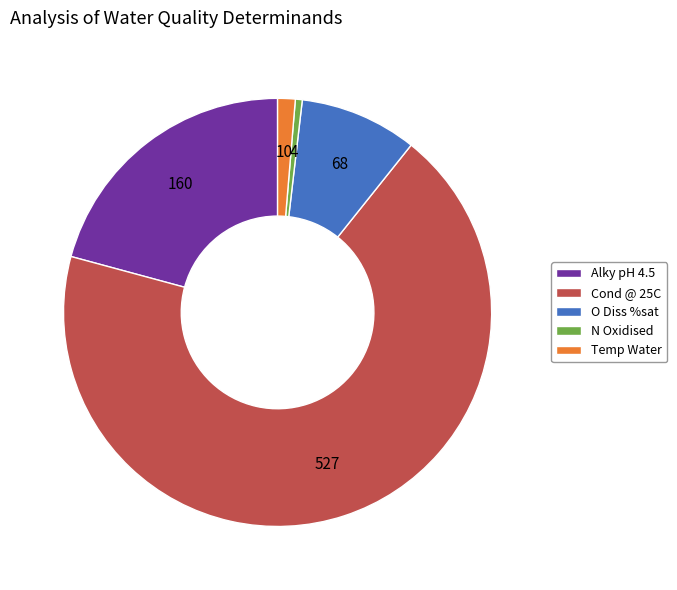

Which category accounts for the majority?

Cond @ 25C